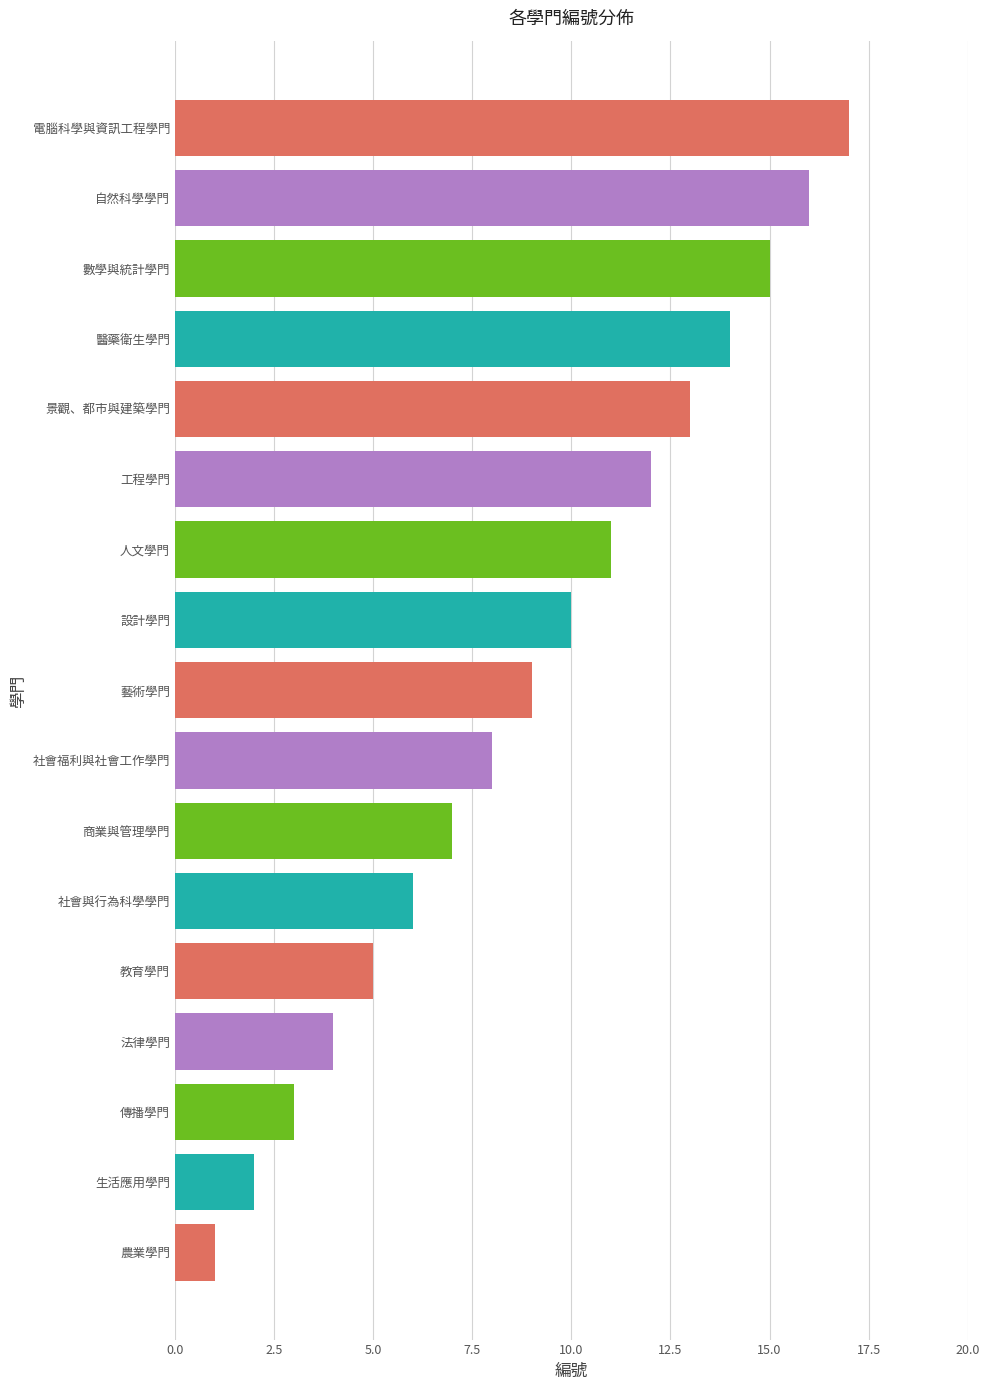

What is the sum of all values?

153